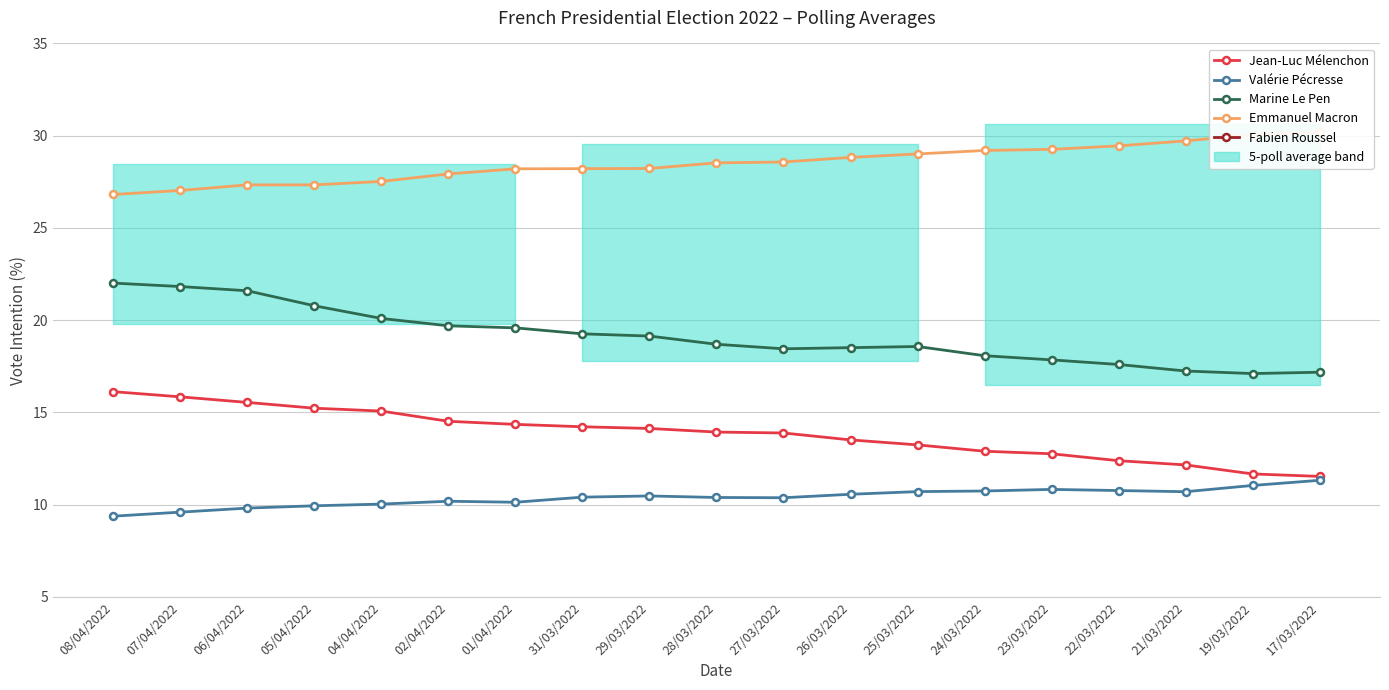

Read the Valérie Pécresse value at 06/04/2022.

9.8